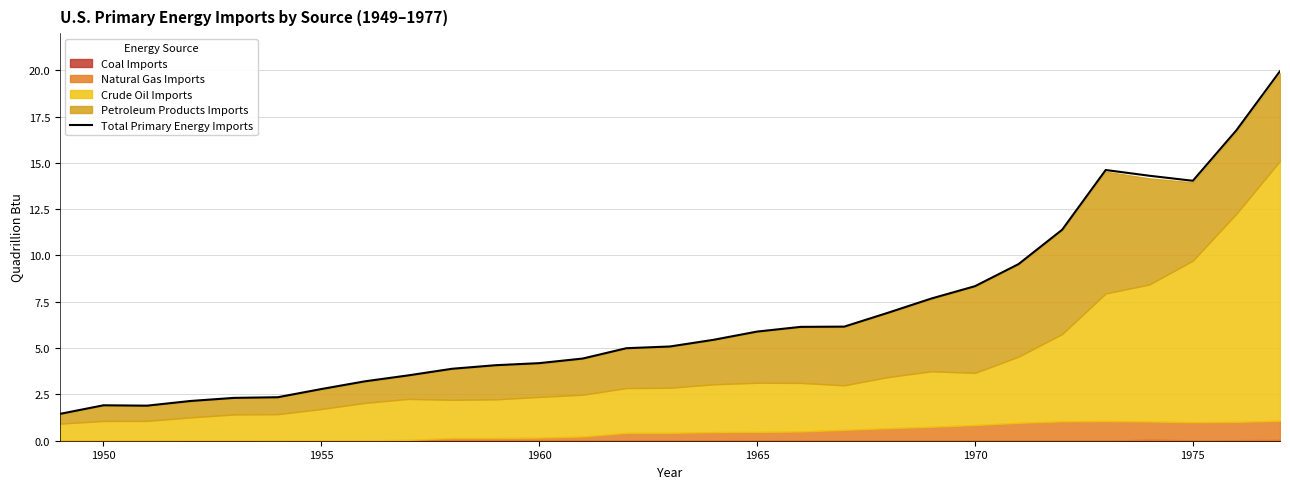

What is the minimum value shown in the chart?

1.4